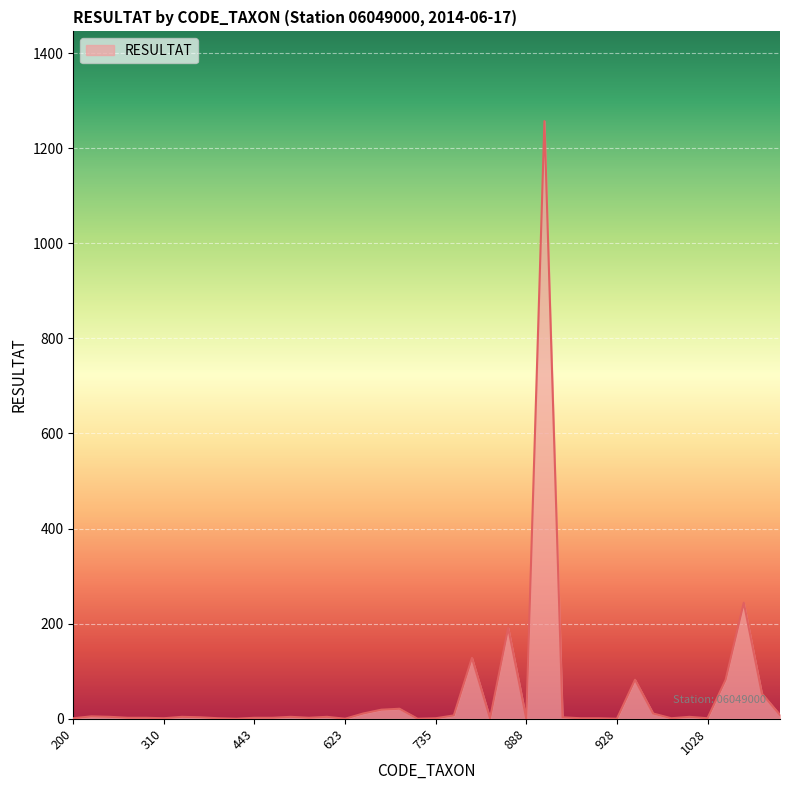

What is the greatest value displayed?

1257